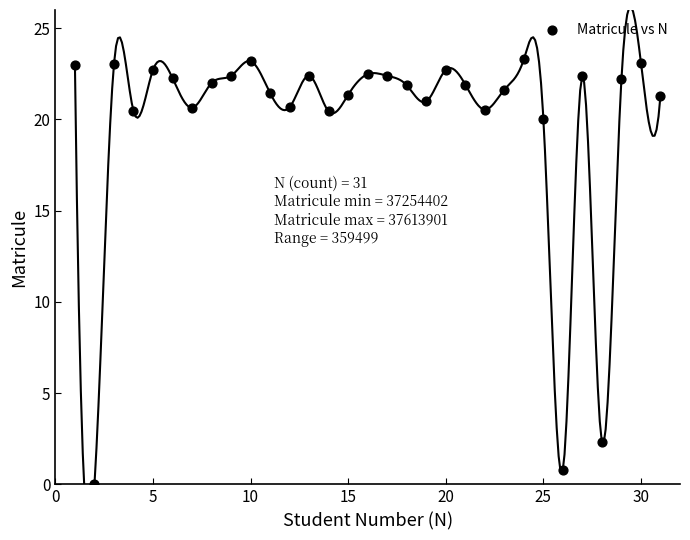

What is the range of Y values (max minus min)?

23.3